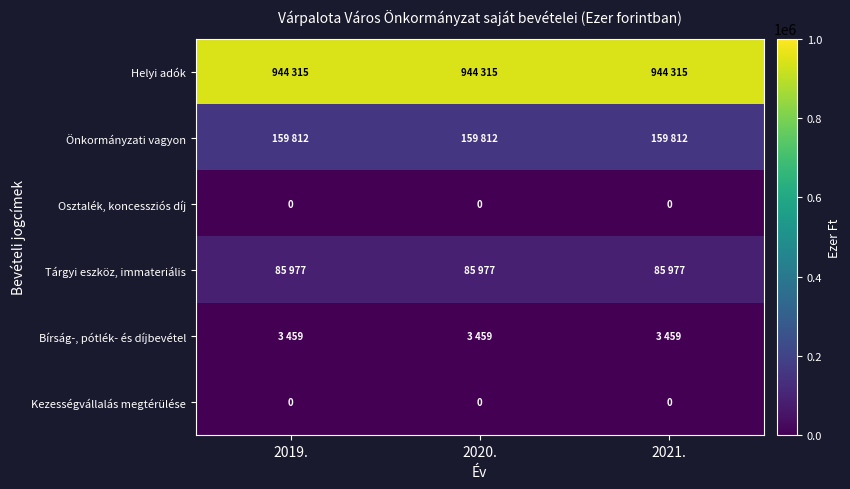

The Kezességvállalás megtérülése series shows 0 at 2019.. True or false?

True